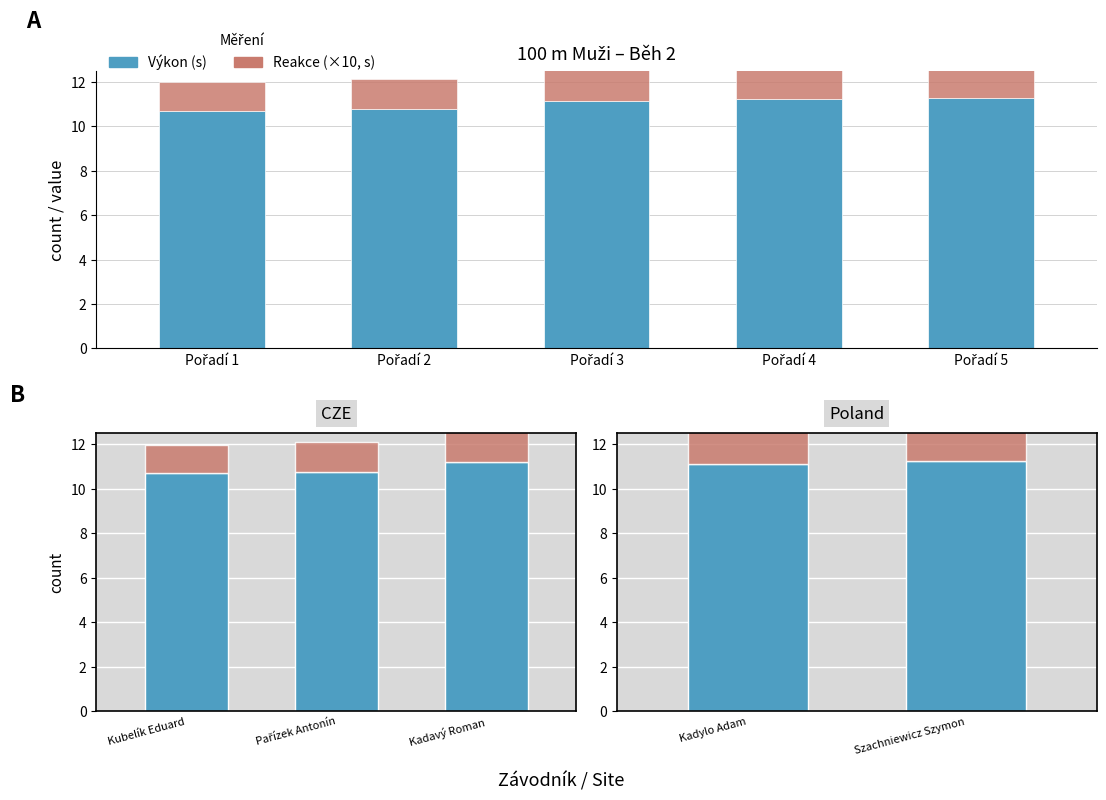

What is the maximum value shown in the chart?

11.2